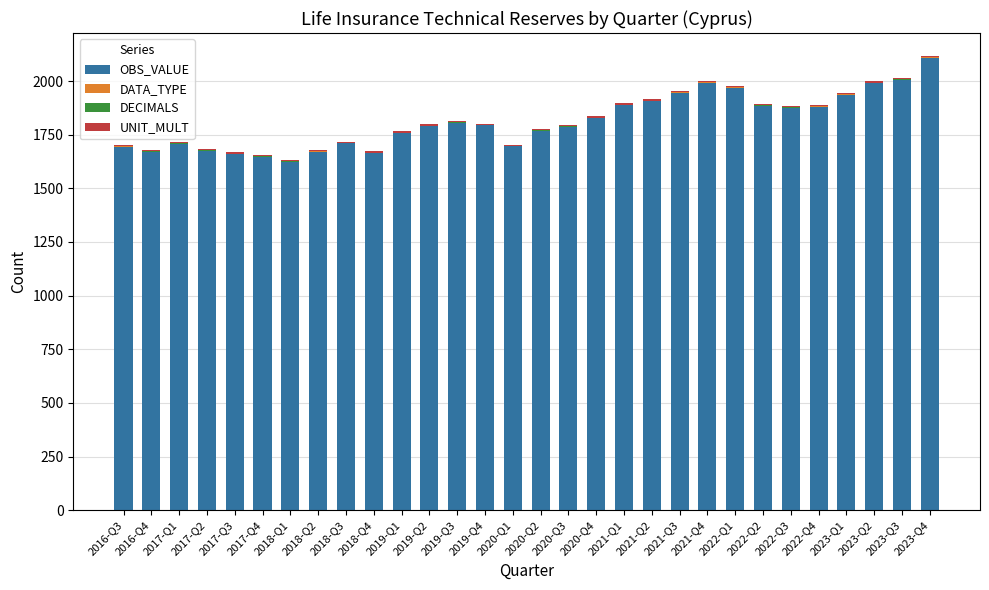

Where is OBS_VALUE nearest to the value 1866?

2022-Q3